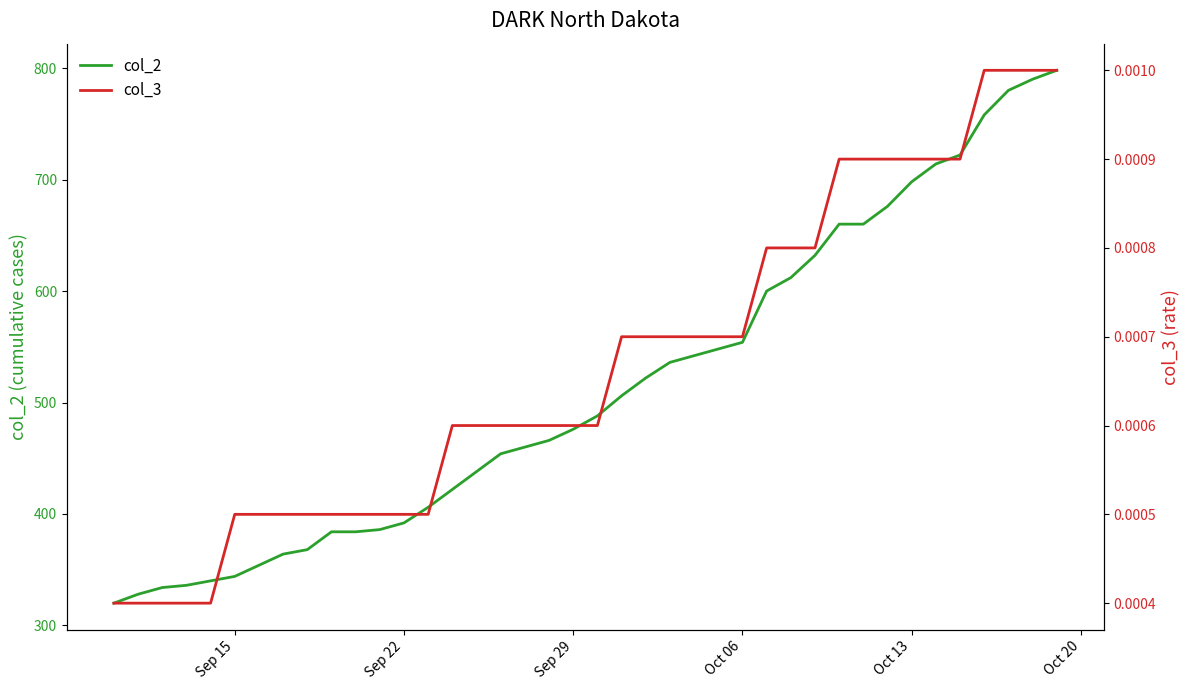

The value of col_2 at Sep 15 is 454. True or false?

False